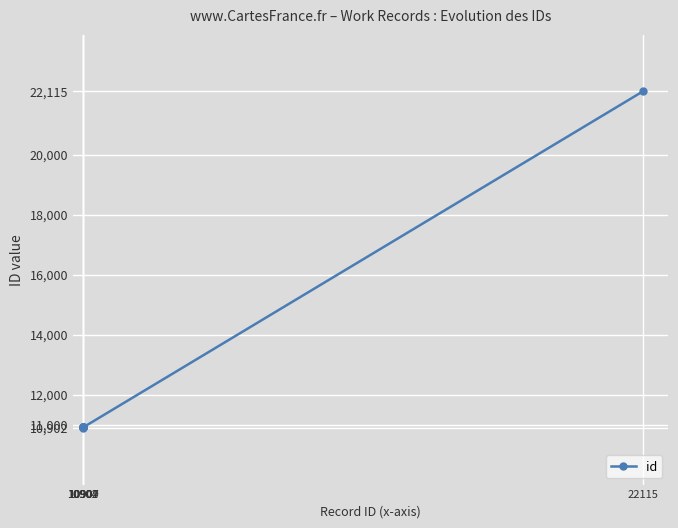

What is the value of the 8th point from the left?

10911